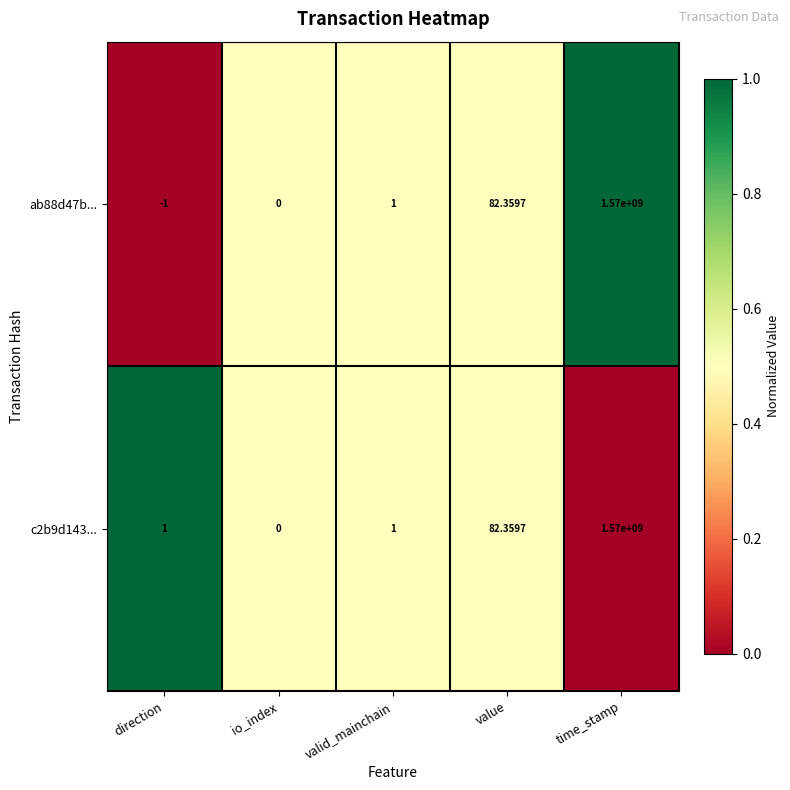

At which label is c2b9d143... closest to 785000000?

value